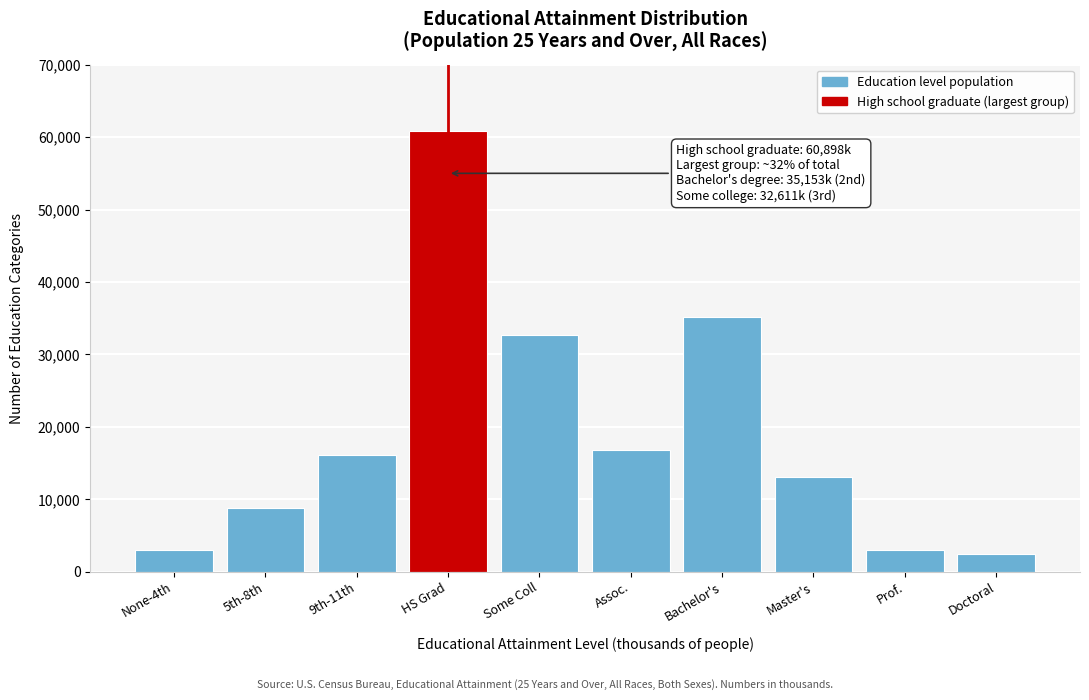

The value at Bachelor's is 35153. True or false?

True